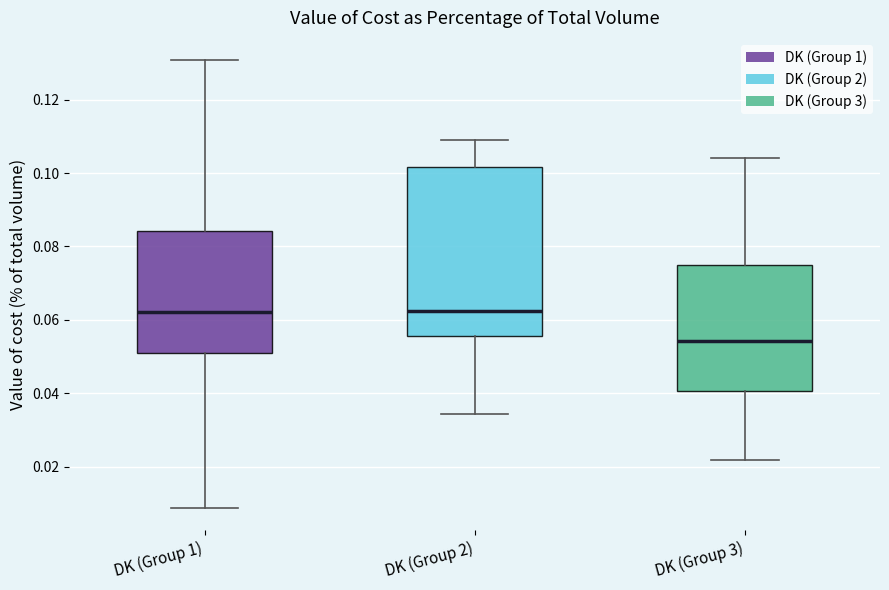

Which box has the lowest median line?

DK (Group 3)